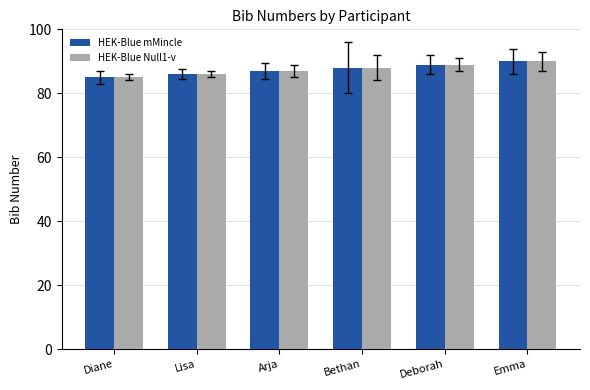

Reading left to right, list all the values displayed in this chart.

HEK-Blue mMincle: Diane=85	Lisa=86	Arja=87	Bethan=88	Deborah=89	Emma=90
HEK-Blue Null1-v: Diane=85	Lisa=86	Arja=87	Bethan=88	Deborah=89	Emma=90